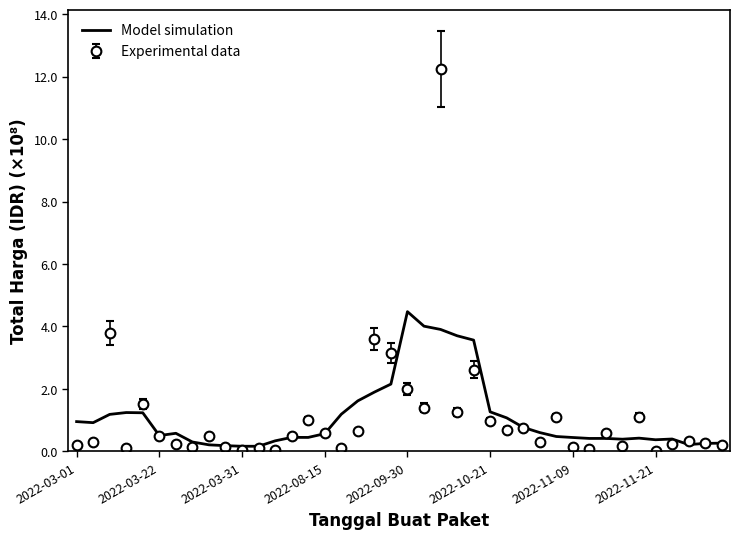

Rank the series by their maximum value, from highest to lowest.

Experimental data, Model simulation